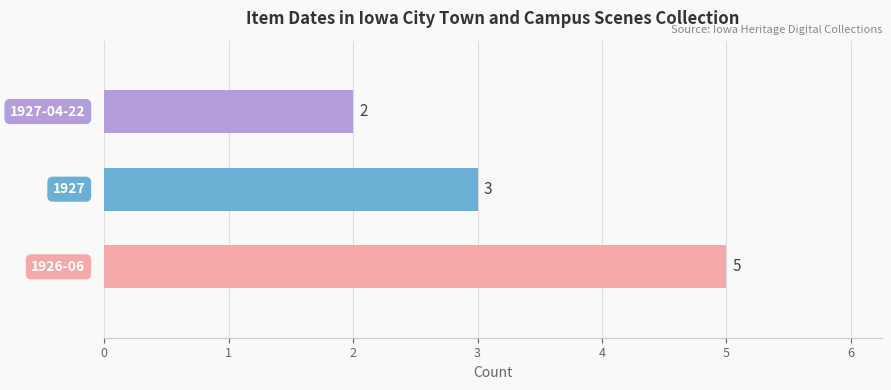

What is the maximum value shown in the chart?

5